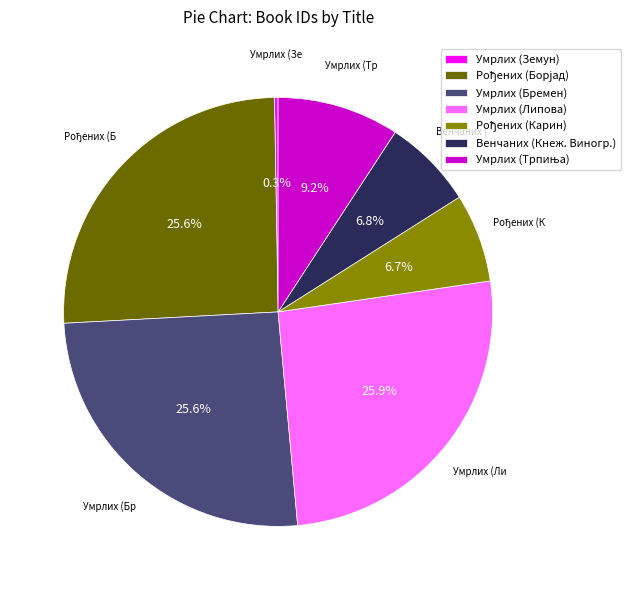

Is there a majority slice in this chart?

No